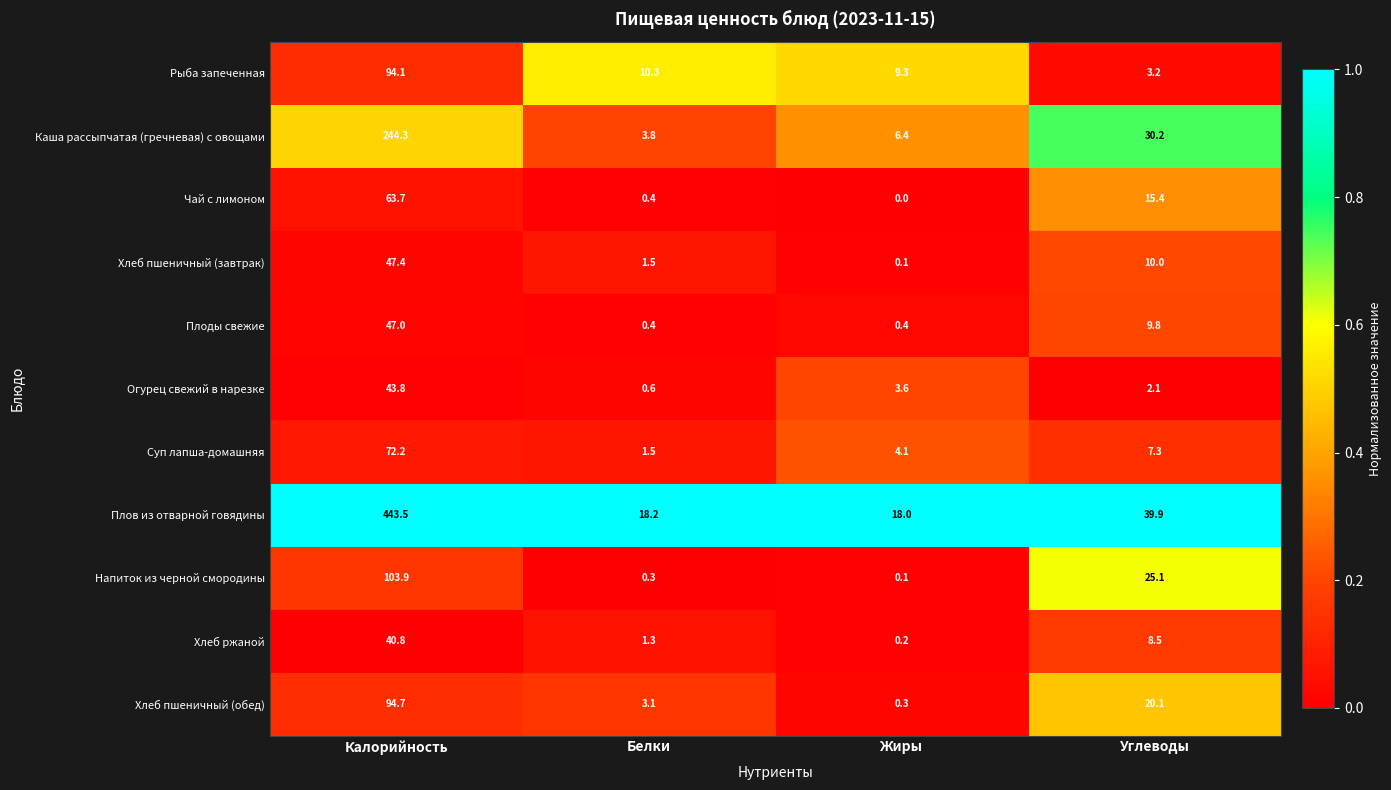

The value of Рыба запеченная at Жиры is 2.0. True or false?

False